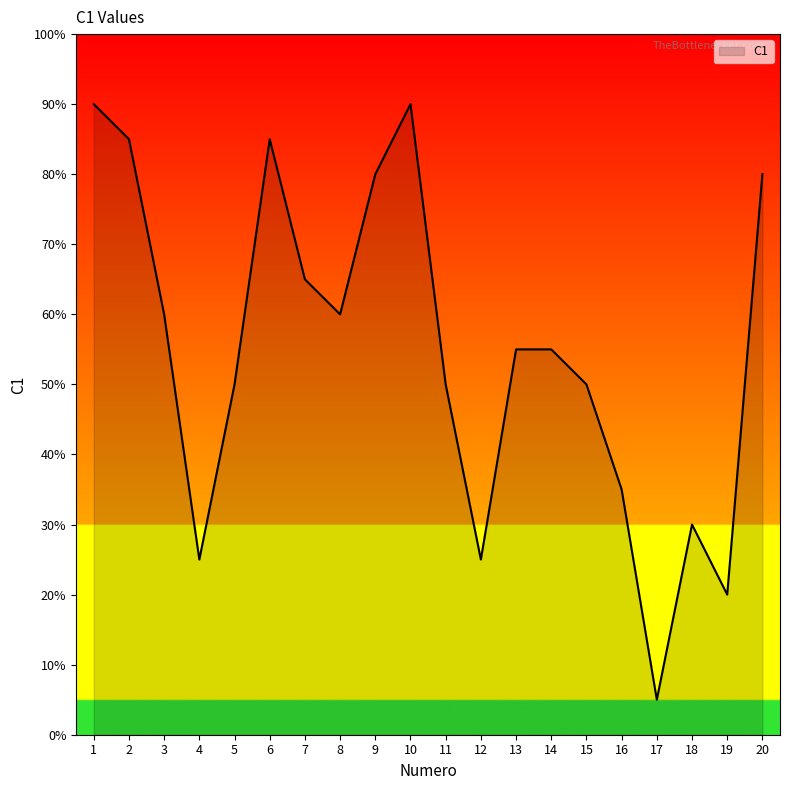

Where is the first local minimum?

4